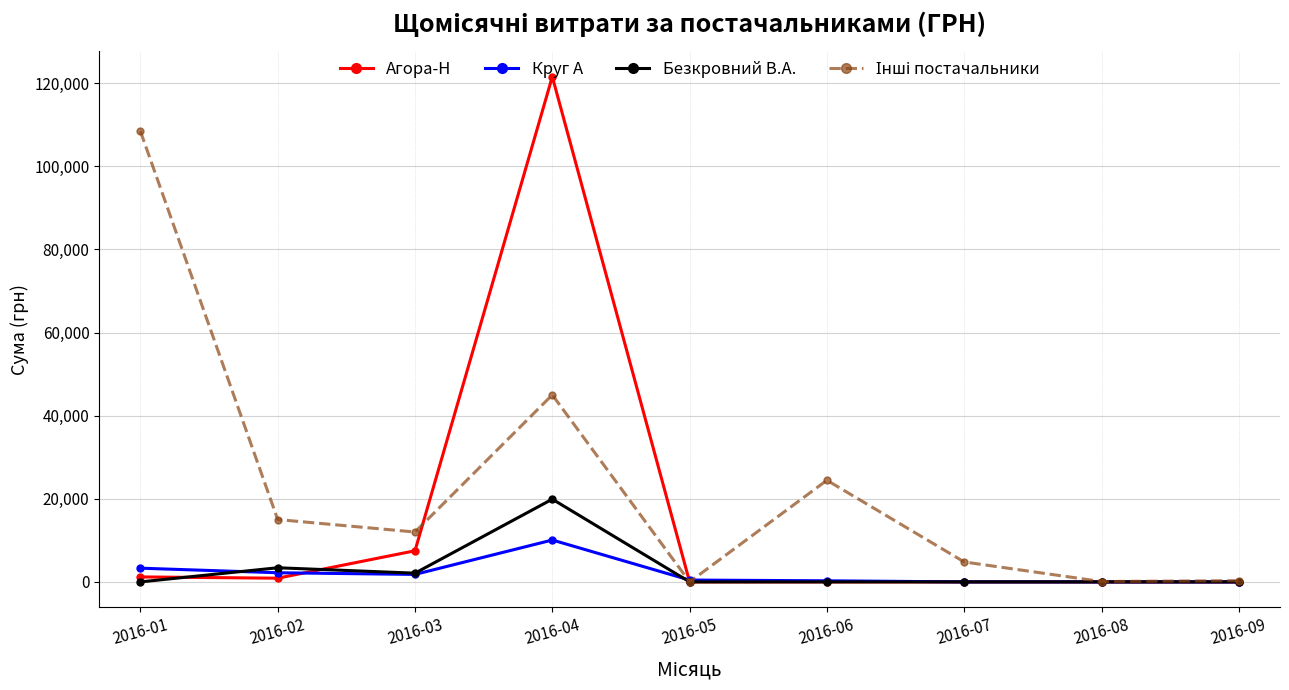

At which category is the sum across all series the highest?

2016-04